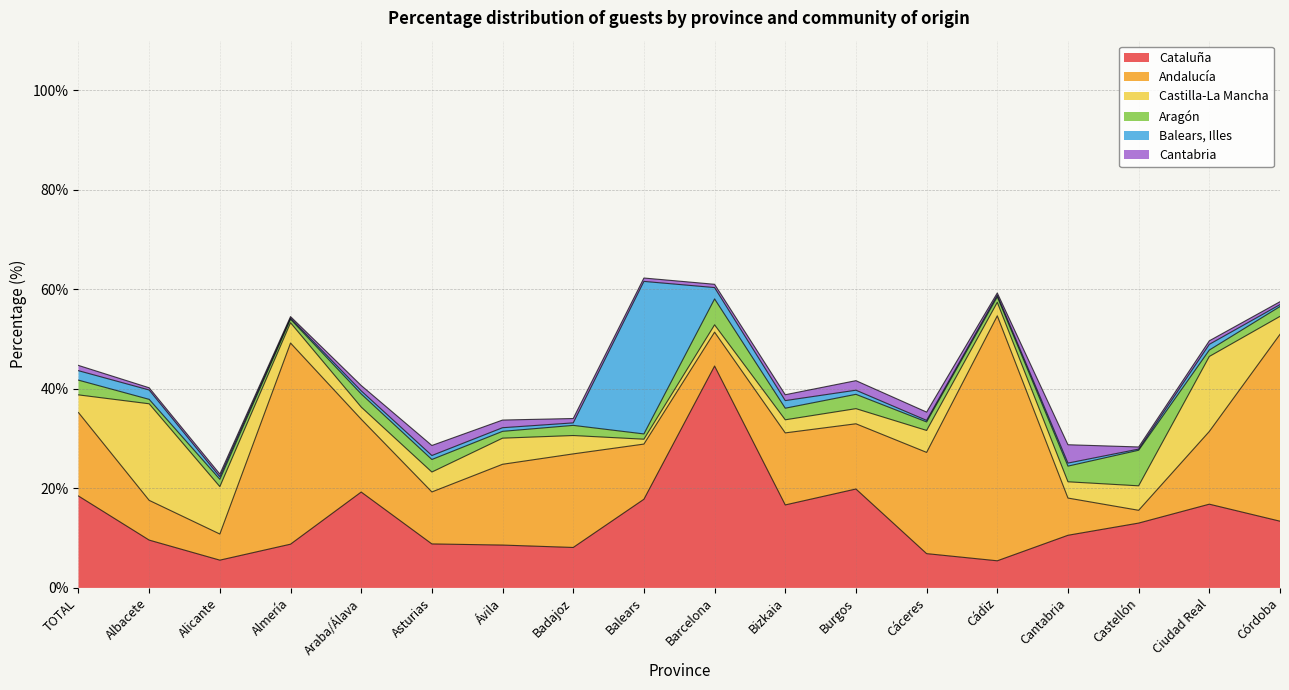

What is the spread (max minus min) of values at Barcelona?

43.9